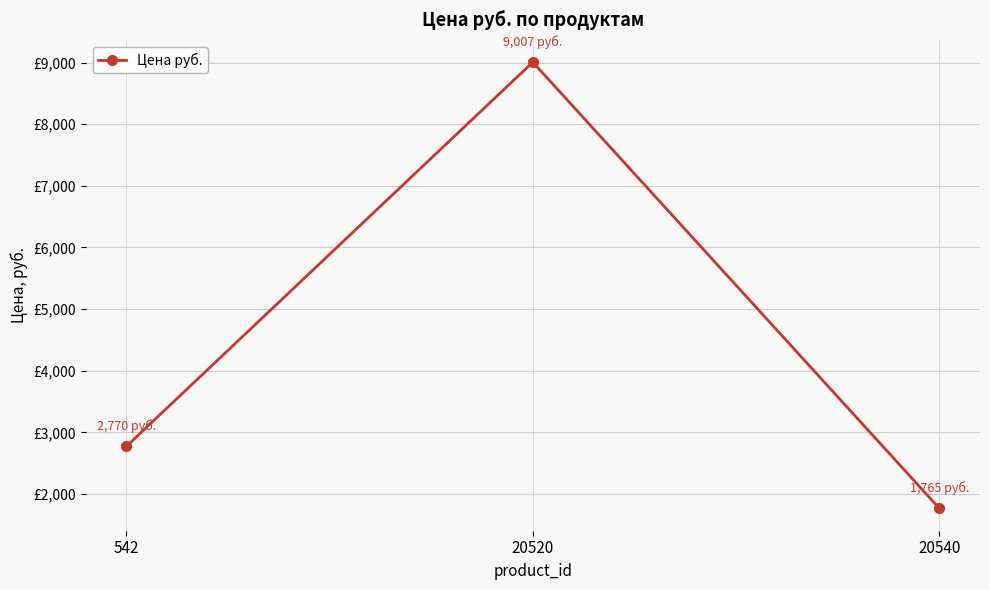

What is the average value?

4514